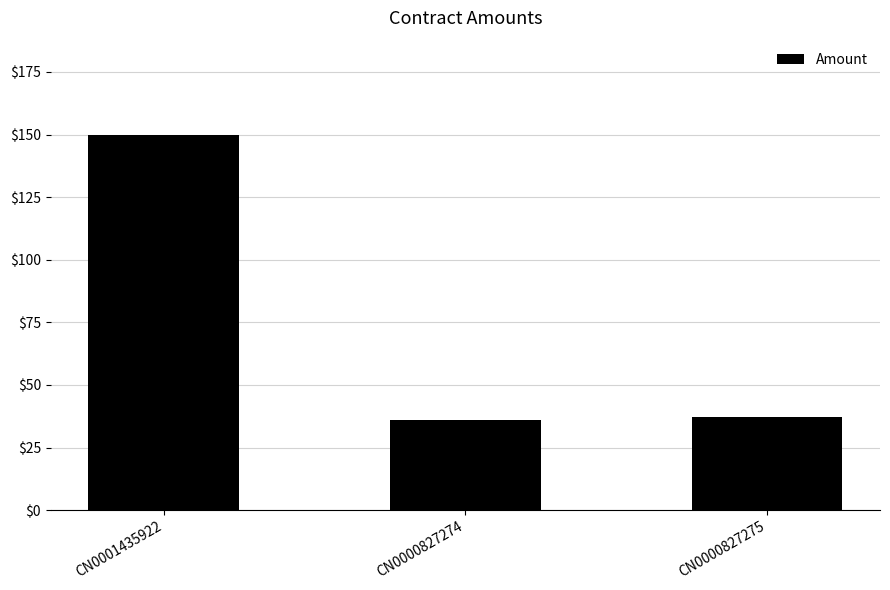

Where does the data first go above 37?

CN0001435922